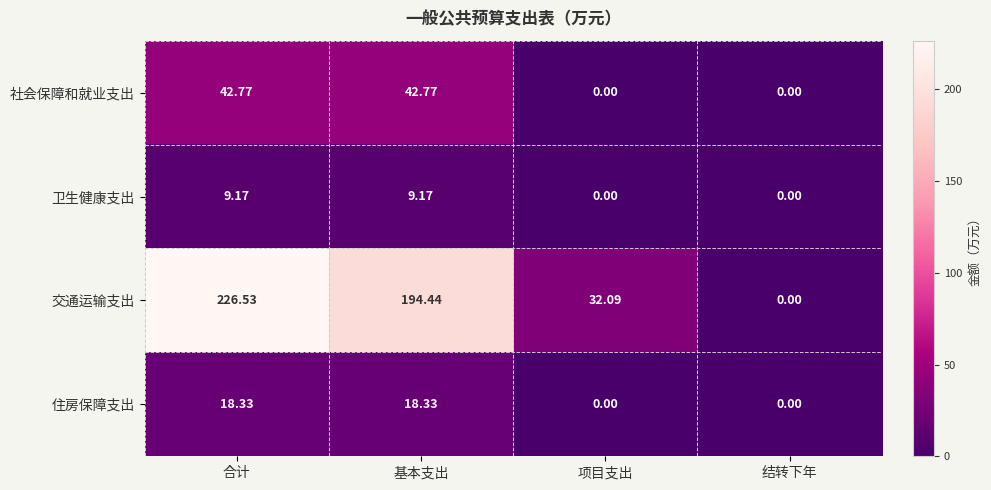

At how many categories does at least one series exceed 10?

3